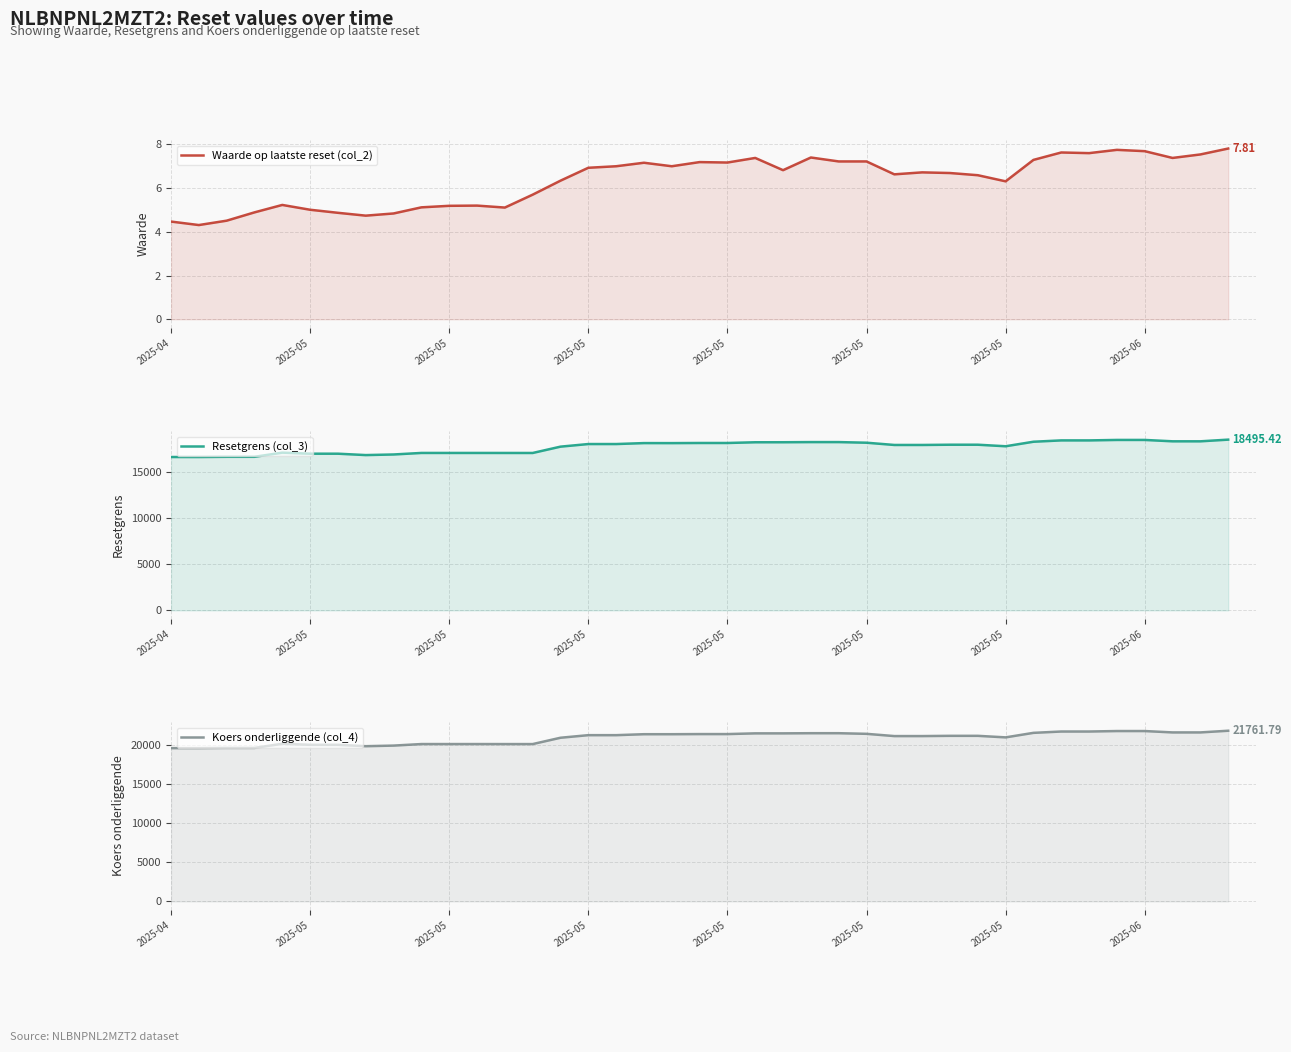

True or false: Waarde op laatste reset (col_2) and Koers onderliggende (col_4) cross at least once.

False